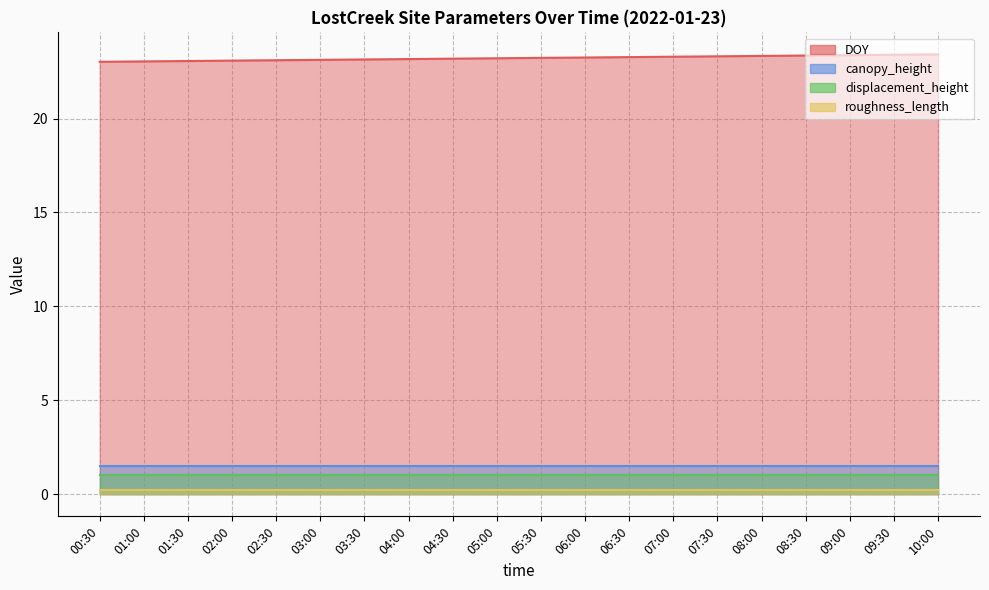

What is the spread (max minus min) of values at 03:30?

22.9